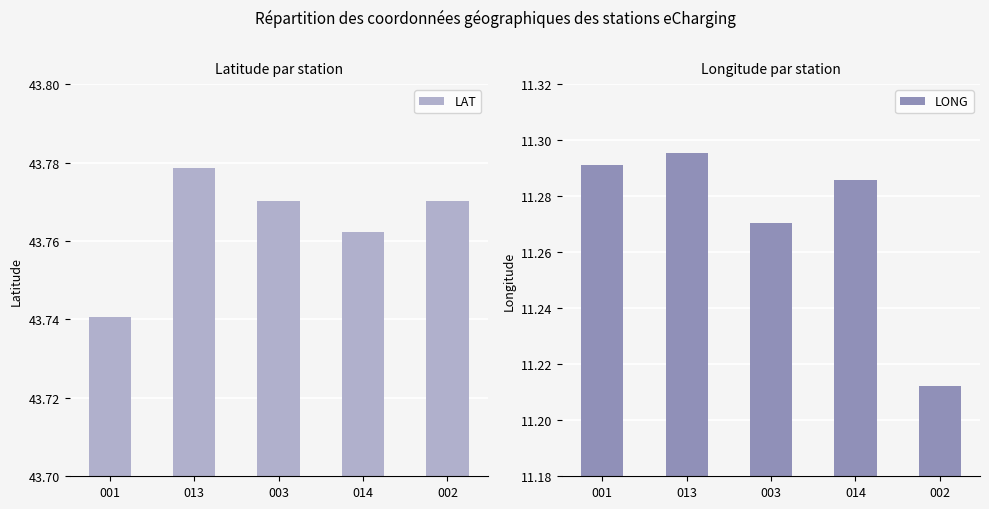

Rank the series by their maximum value, from lowest to highest.

LONG, LAT